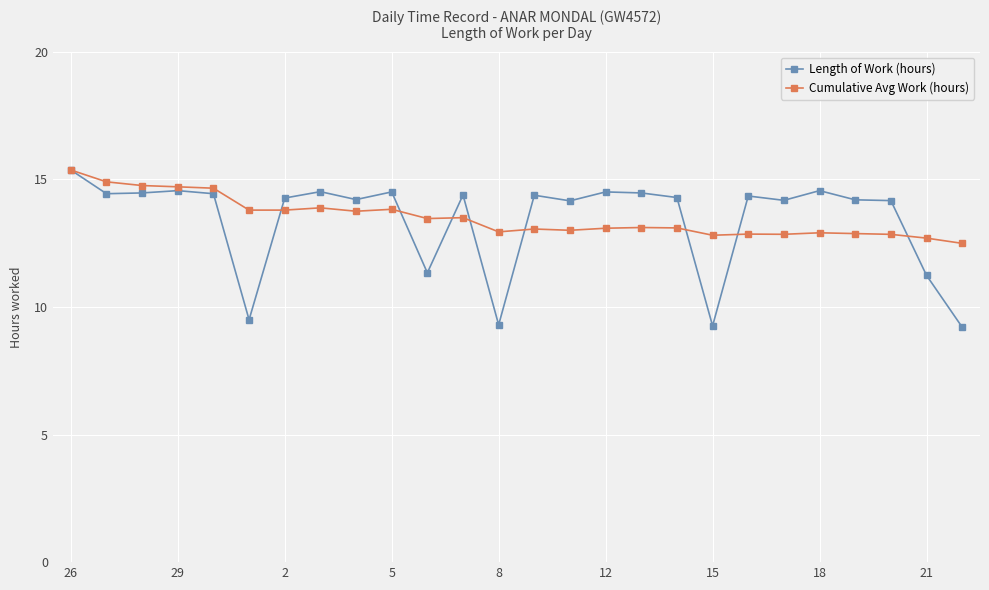

After their last crossing, which series has the higher values: Cumulative Avg Work (hours) or Length of Work (hours)?

Cumulative Avg Work (hours)